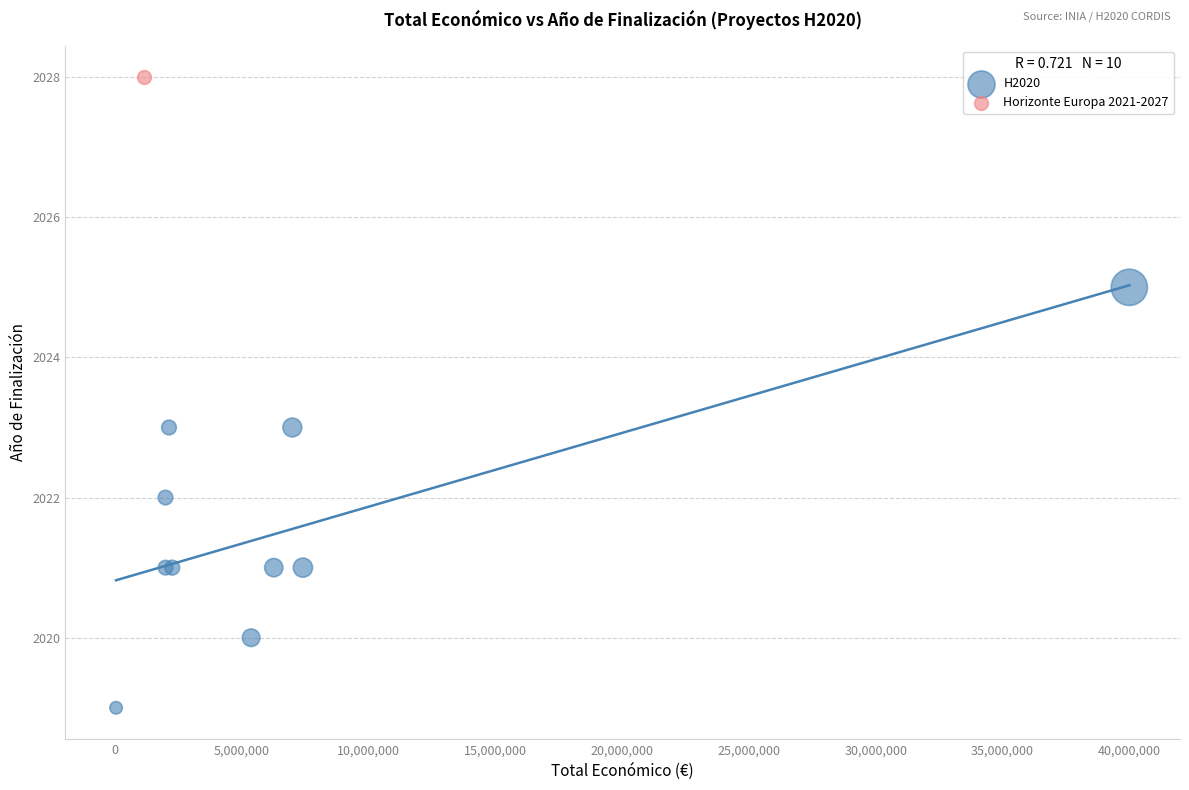

What are all the series names shown in the legend?

H2020, Horizonte Europa 2021-2027